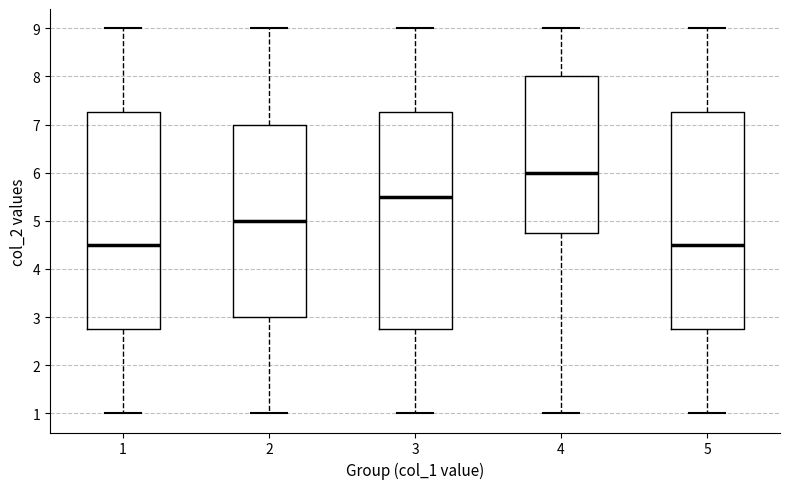

Where does the median line of the box at x = 2 sit on the y-axis? The values are not printed on the chart, so give them approximately, as read against the axis.

5.0